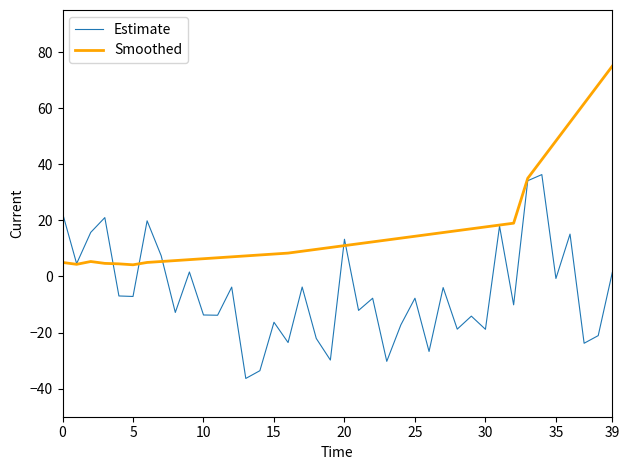

What is the minimum value for Estimate?

-36.4